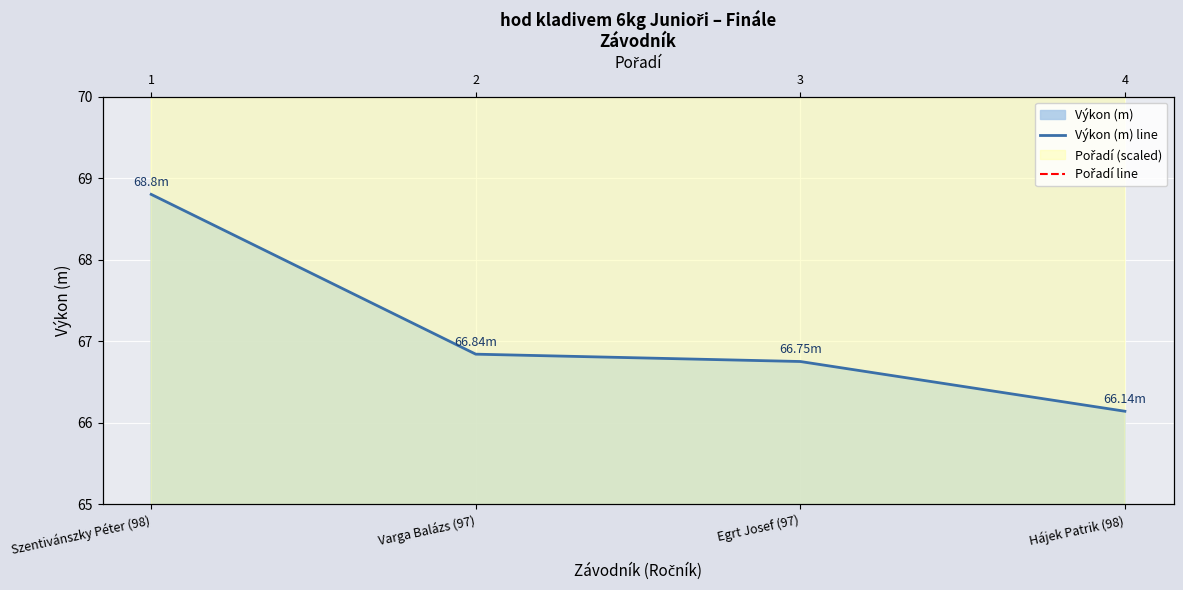

At how many categories does at least one series exceed 77?

2